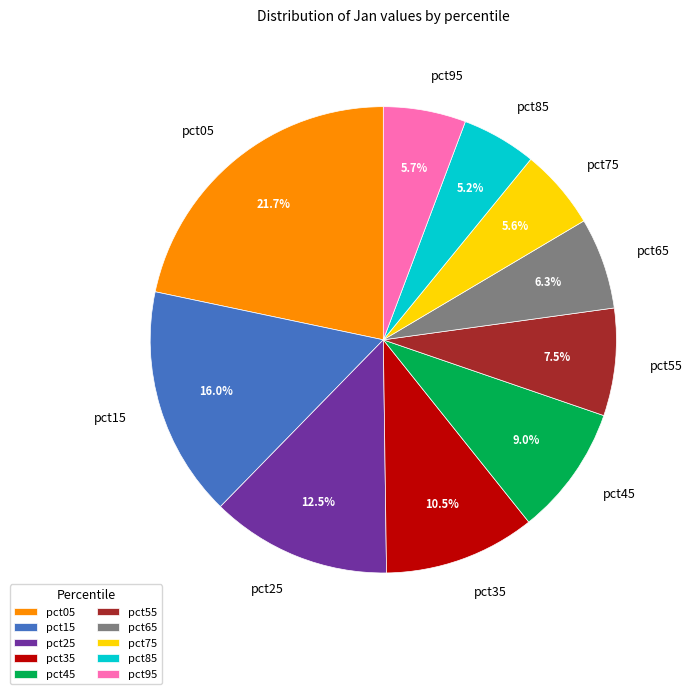

What portion of the pie excludes pct75?

94.4%